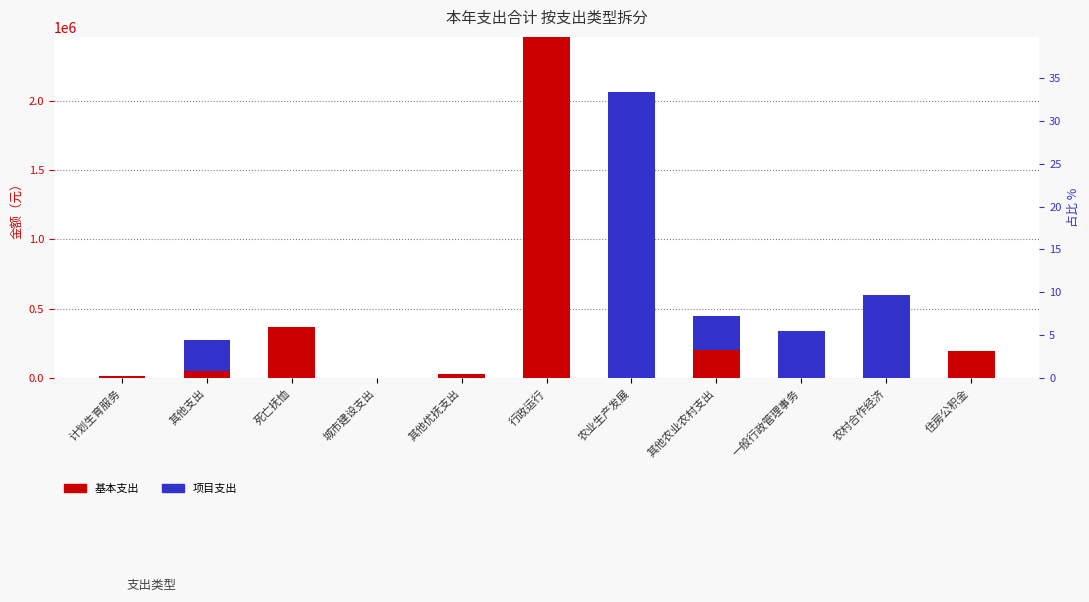

Which series has the largest total across all categories?

项目支出